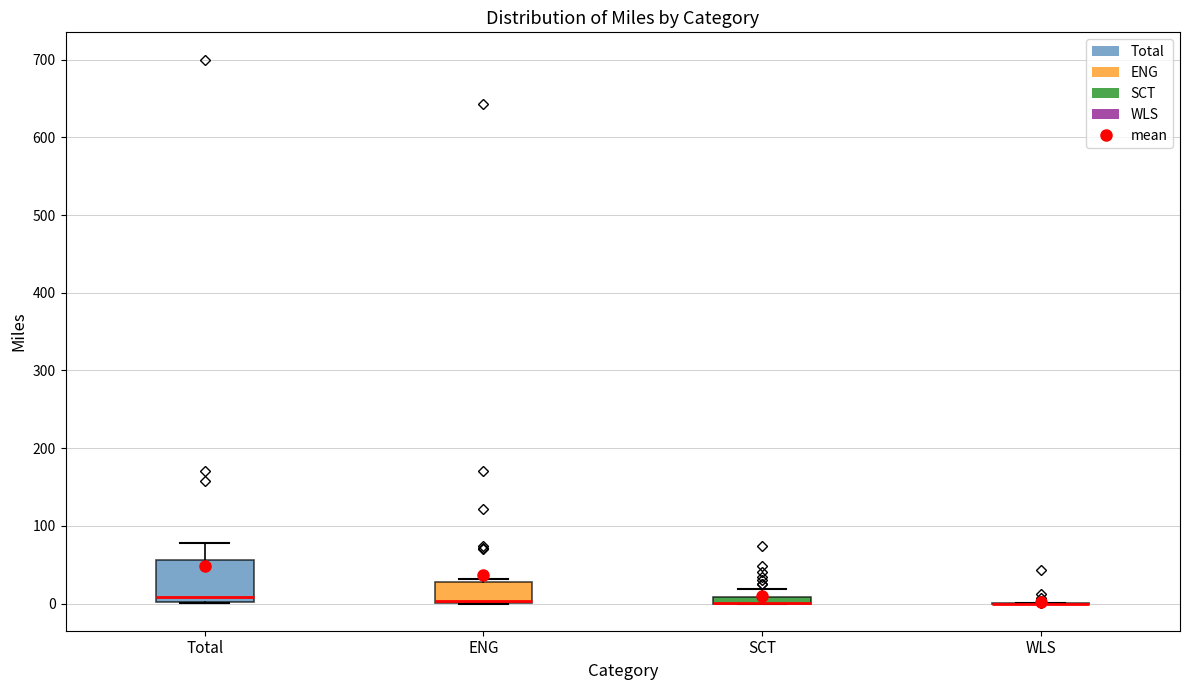

Which box is the tallest, from its lower edge to its upper edge?

Total